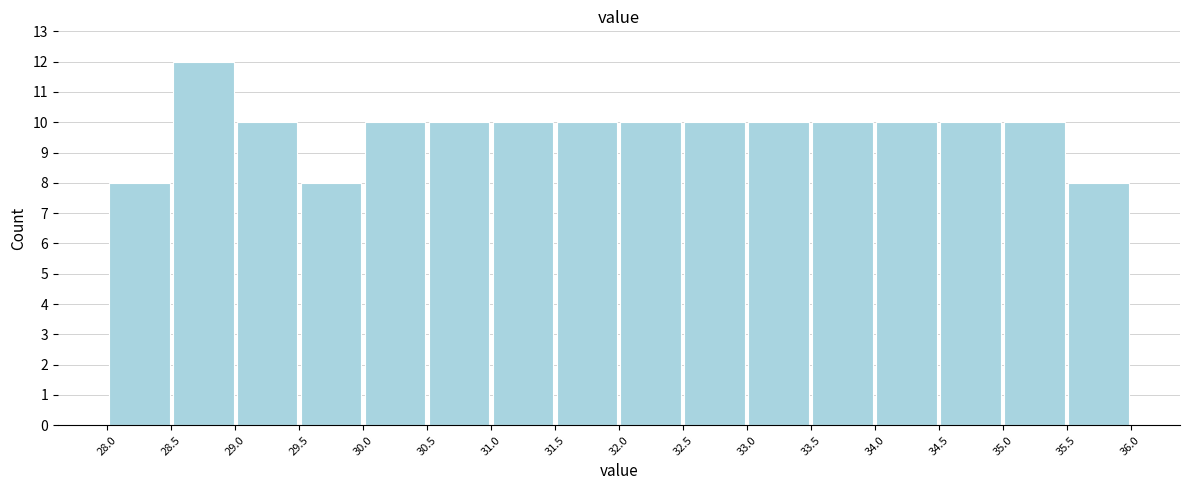

Over which range of the x-axis is the bar tallest?

28.5 to 29.0